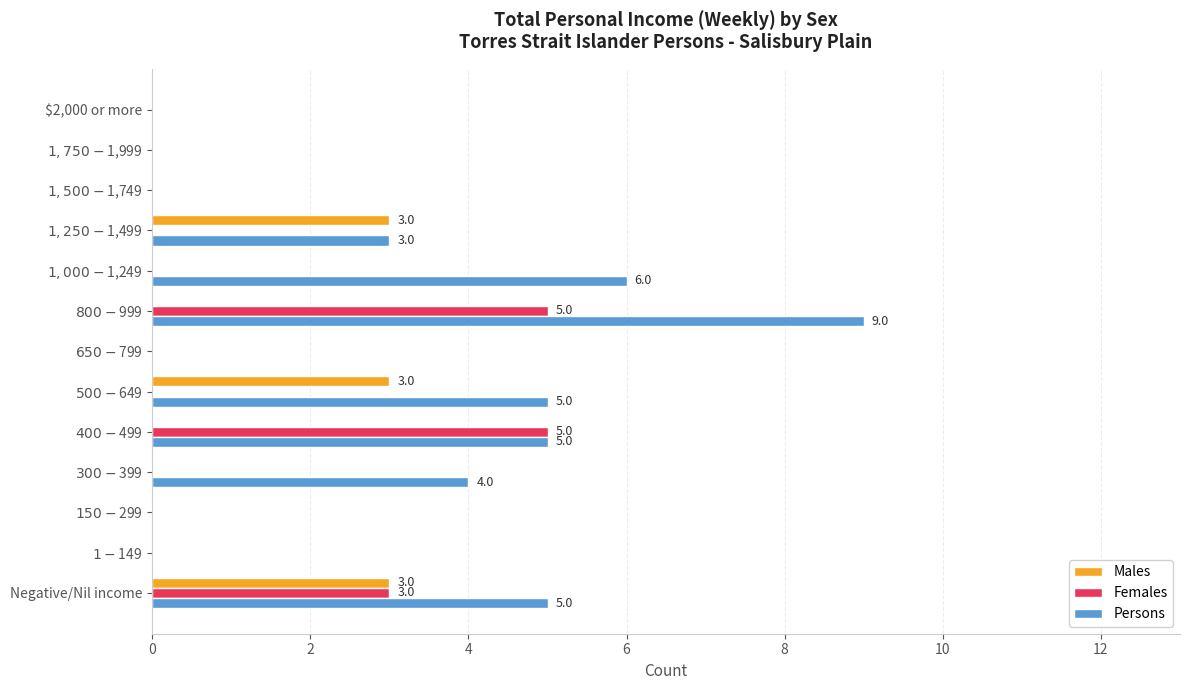

Where is Persons nearest to the value 4?

$300-$399